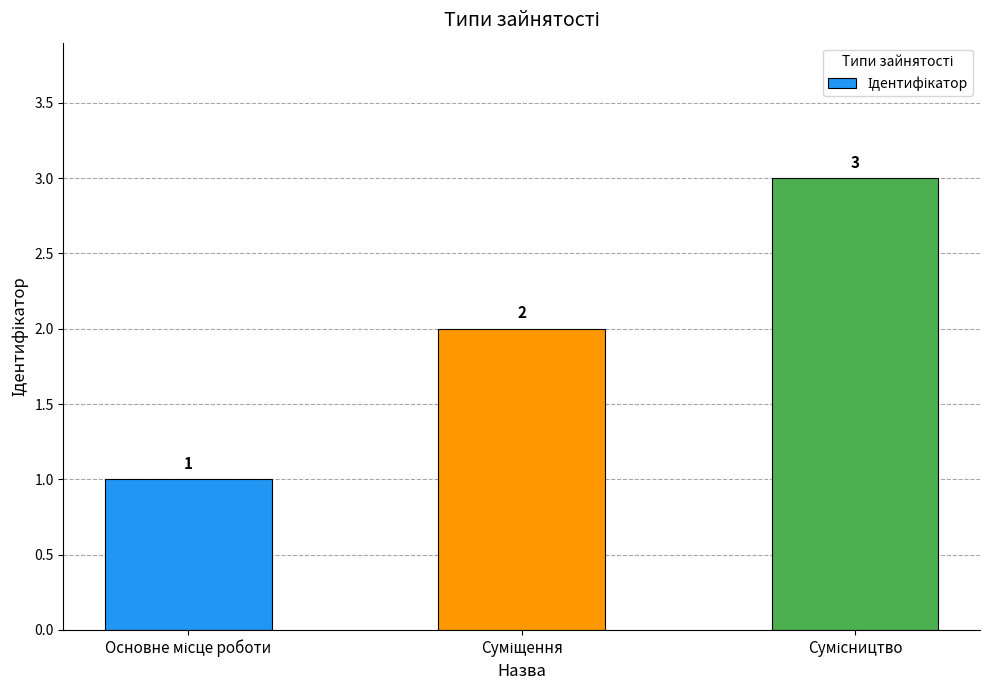

Reading left to right, what are all the values shown in this chart?

1	2	3